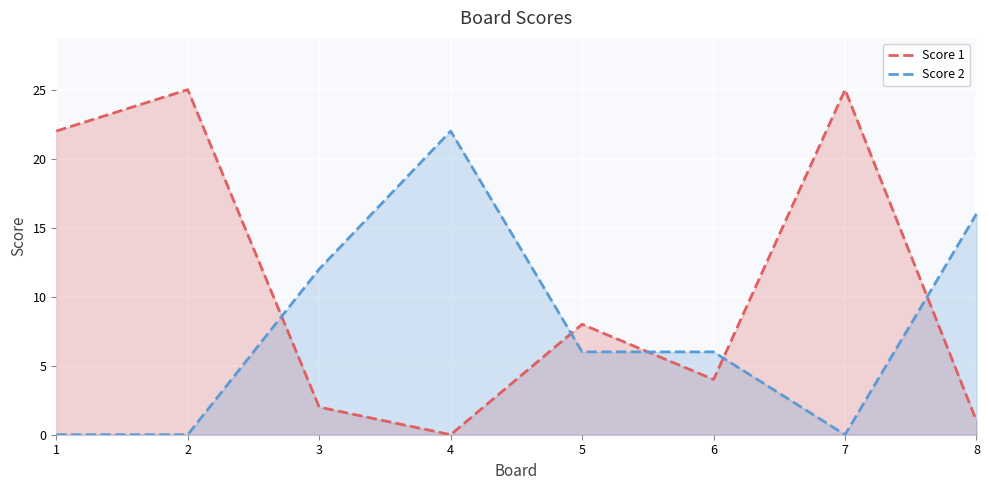

How many lines are shown in the chart?

2